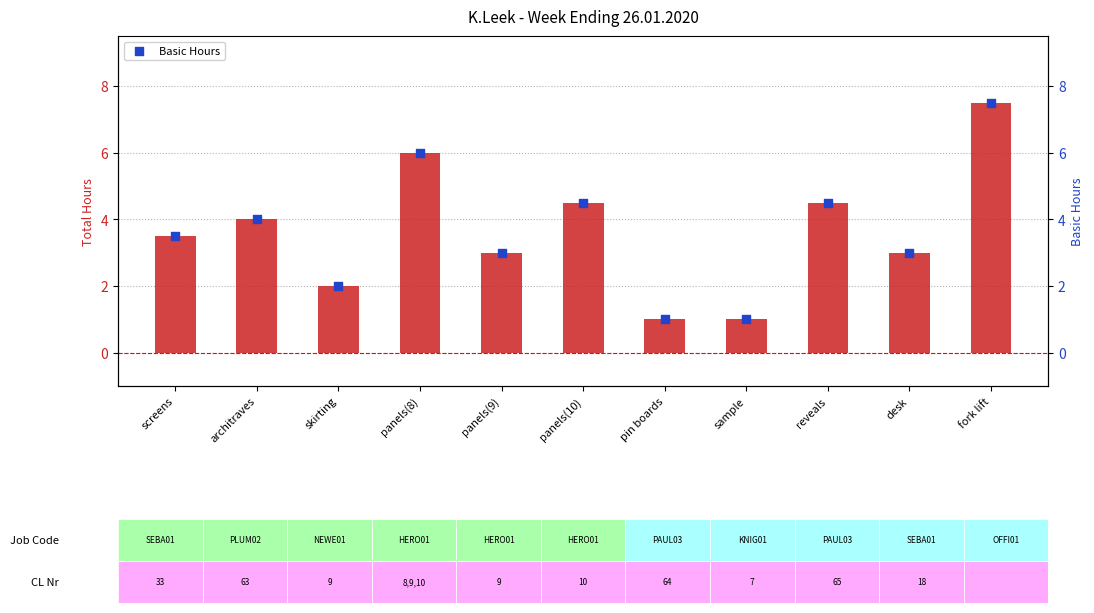

At how many categories does at least one series exceed 1?

9